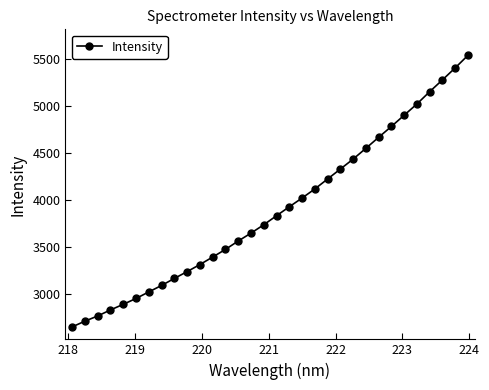

What is the sum of all values?

124563.9